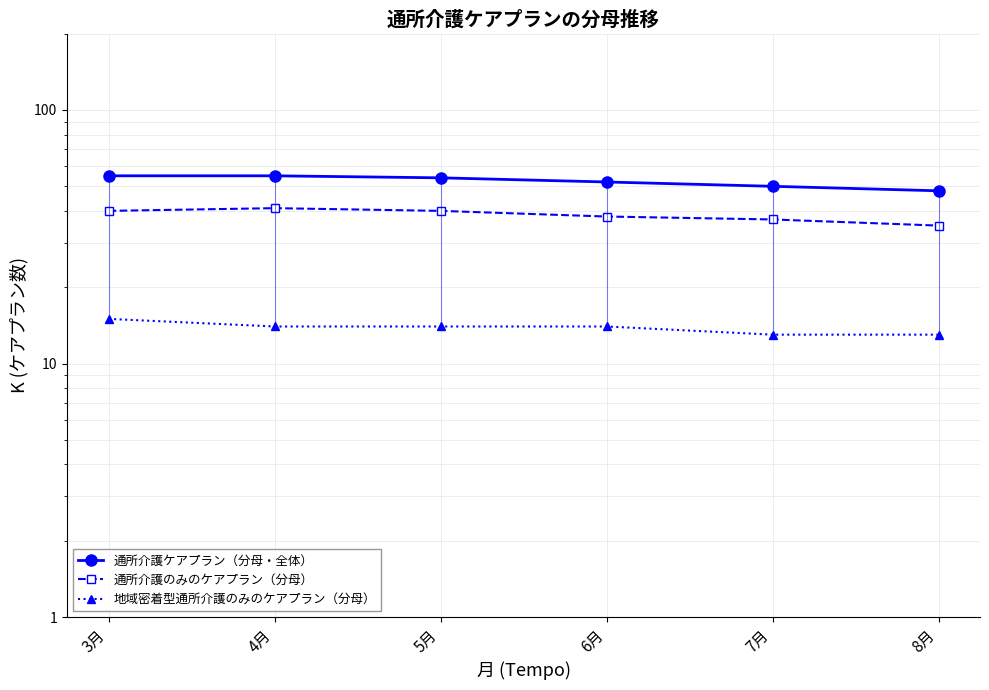

Rank the categories by 地域密着型通所介護のみのケアプラン（分母） value from highest to lowest.

3月, 4月, 5月, 6月, 7月, 8月